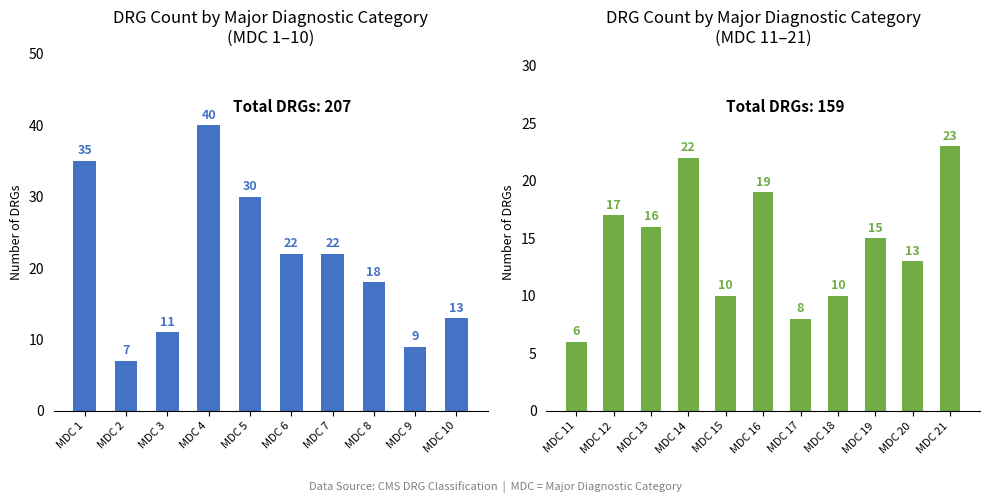

Which has a higher value, MDC 20 or MDC 3?

MDC 20